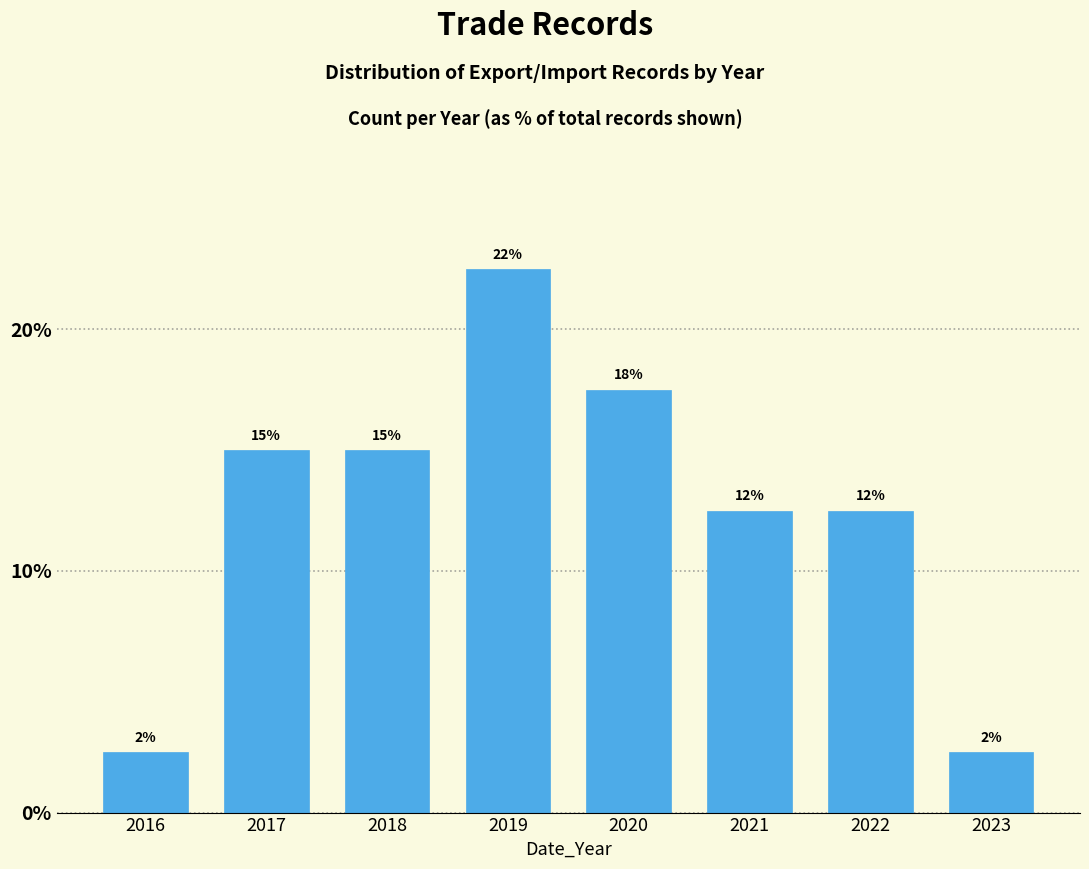

Are the bars horizontal?

No